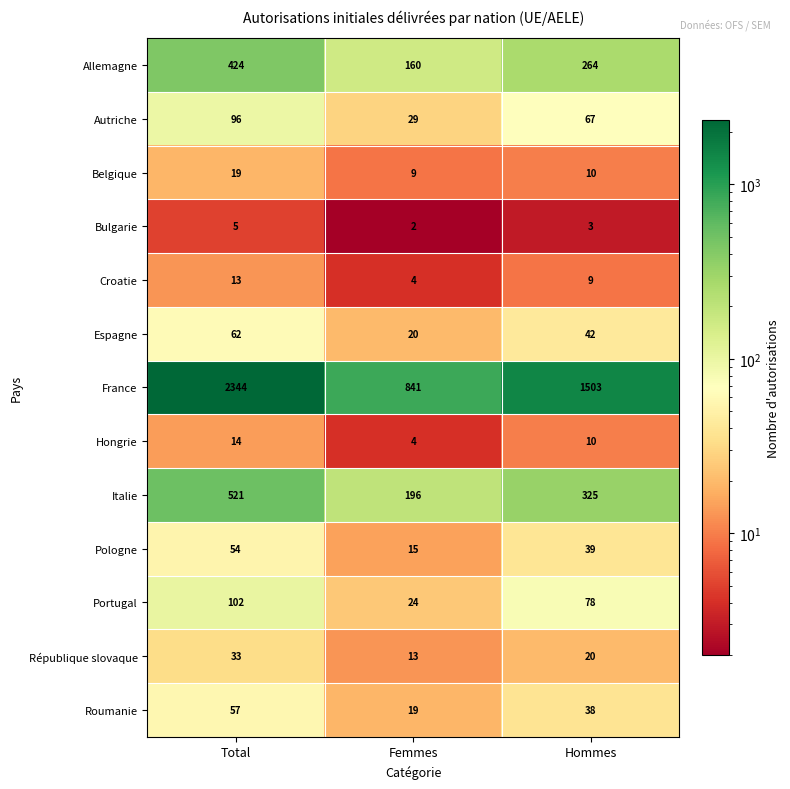

Read the Italie value at Total, to the nearest 50.

500